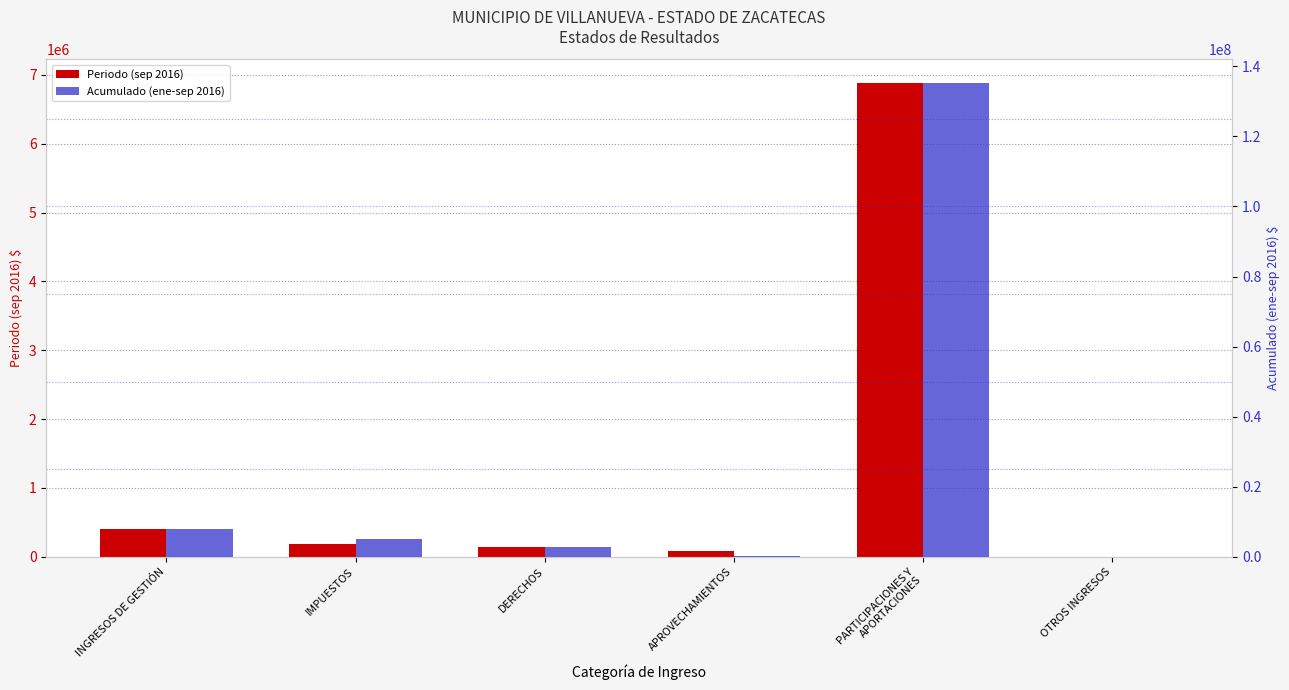

Reading left to right, what are all the values shown in this chart?

Periodo (sep 2016): 403456.3	181493.6	137120.6	80636.0	6883588.3	183.2
Acumulado (ene-sep 2016): 7987345.4	4944879.6	2657840.3	324560.0	135260843.1	27798.3